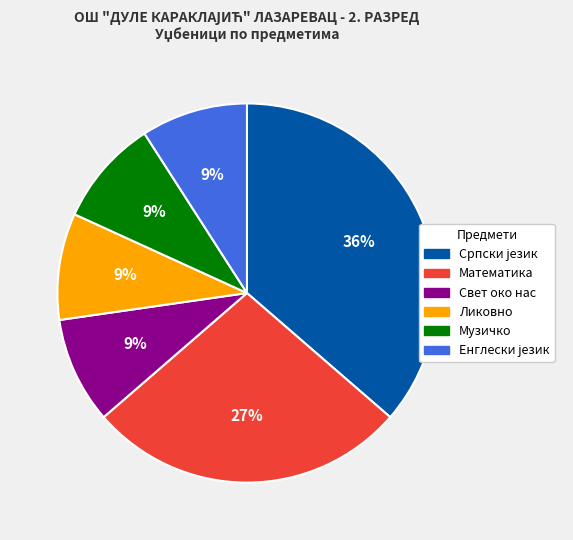

To the nearest percent, what portion does Математика represent?

27%